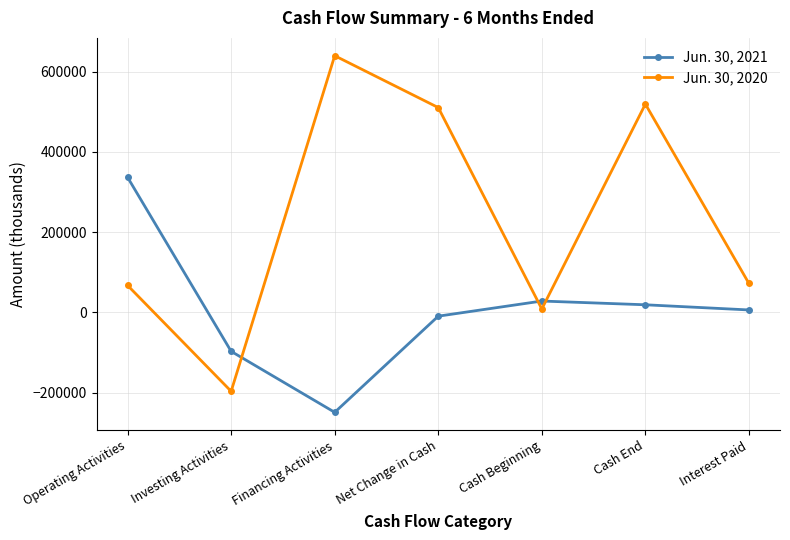

At which category is the sum across all series the highest?

Cash End